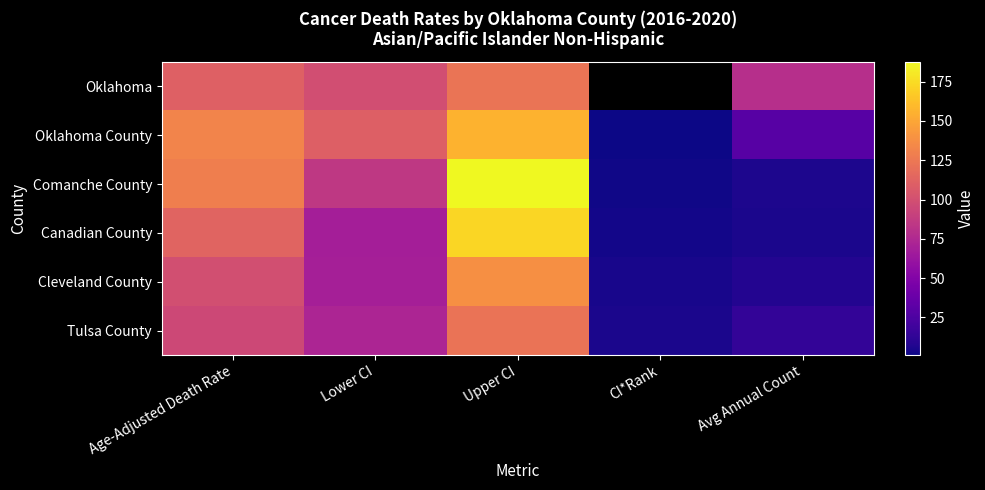

What is the spread (max minus min) of values at Lower CI?

41.7